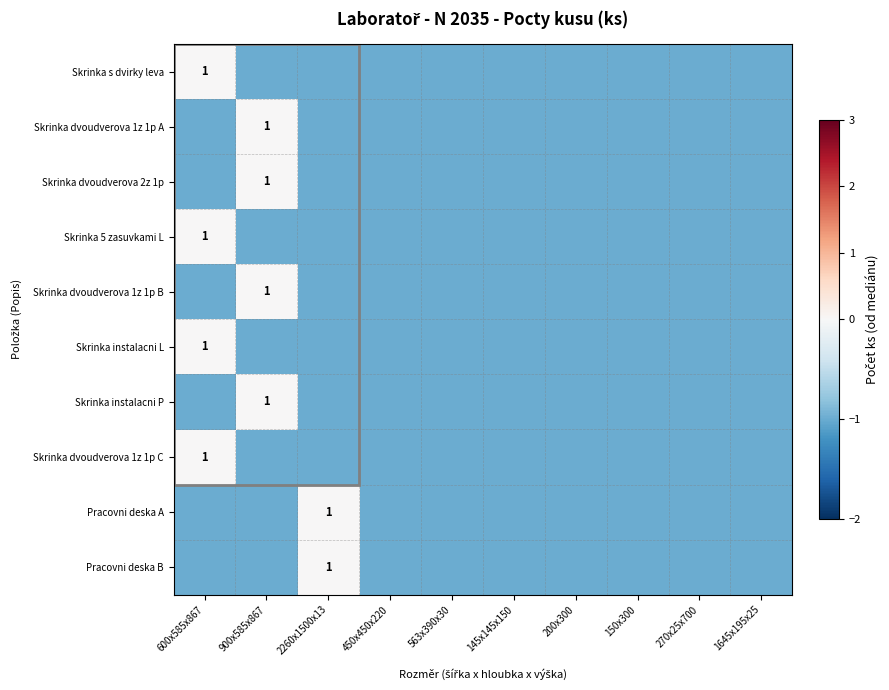

How many data points in Skrinka 5 zasuvkami L are above -1?

1